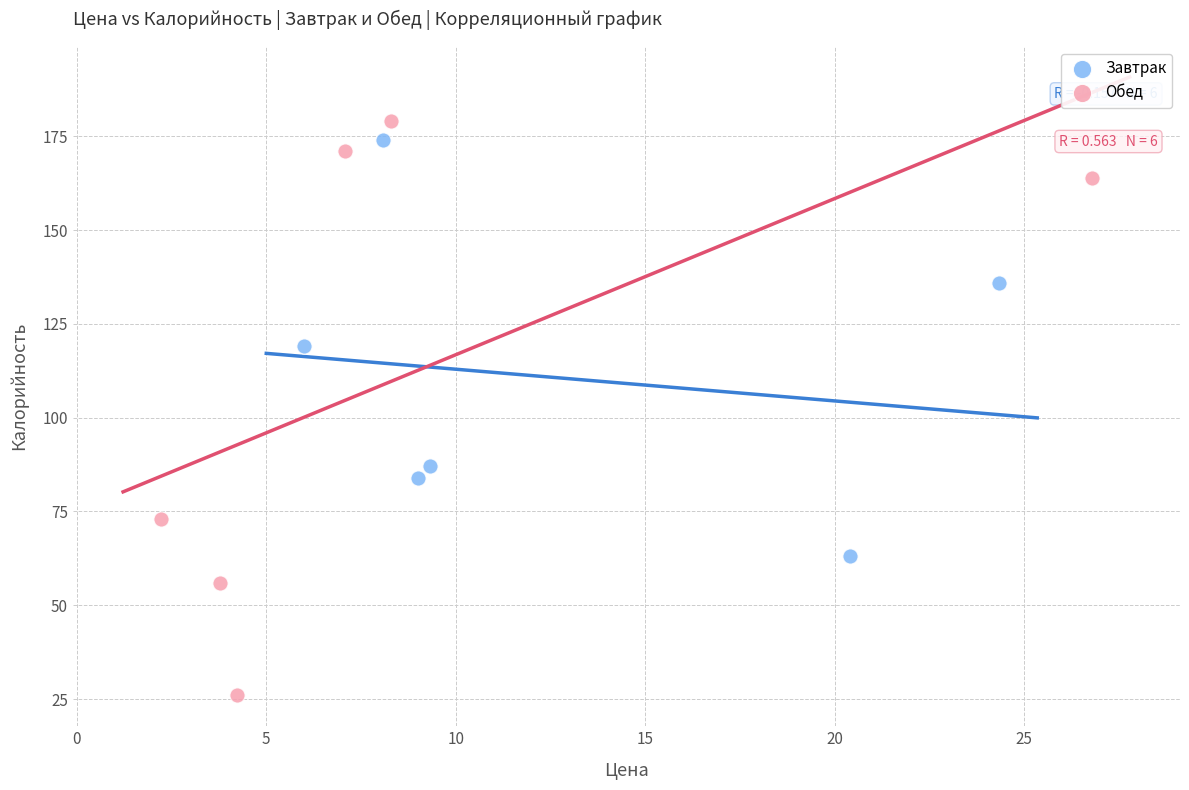

Which series has the widest spread of Y values?

Обед